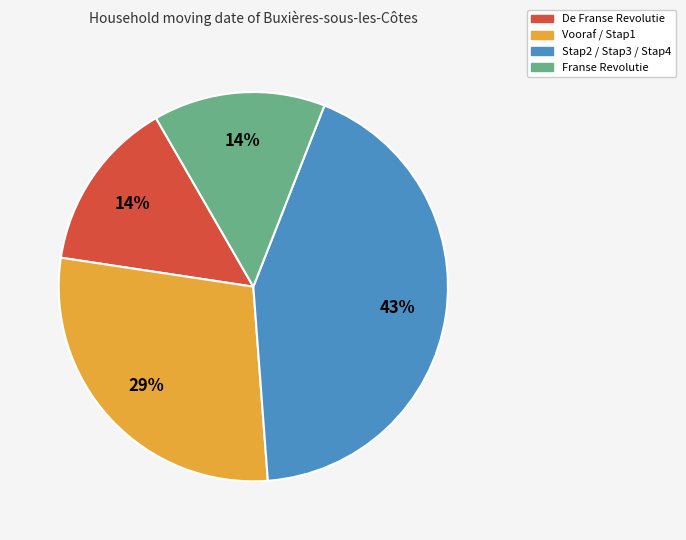

How many slices are in this pie chart?

4